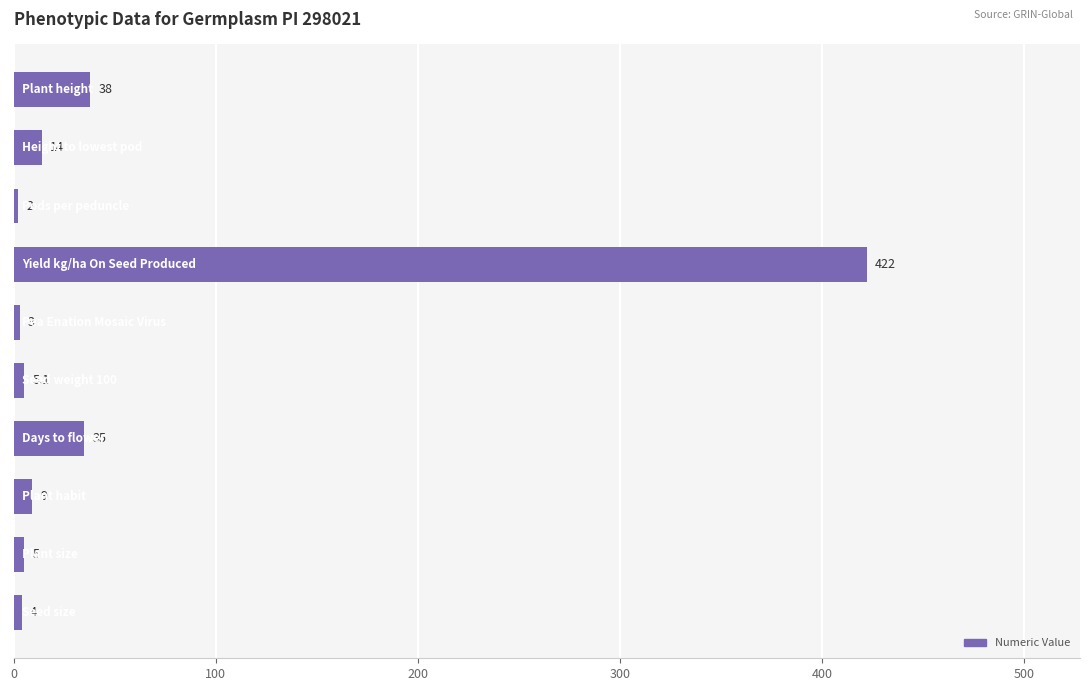

Does the chart contain stacked bars?

No